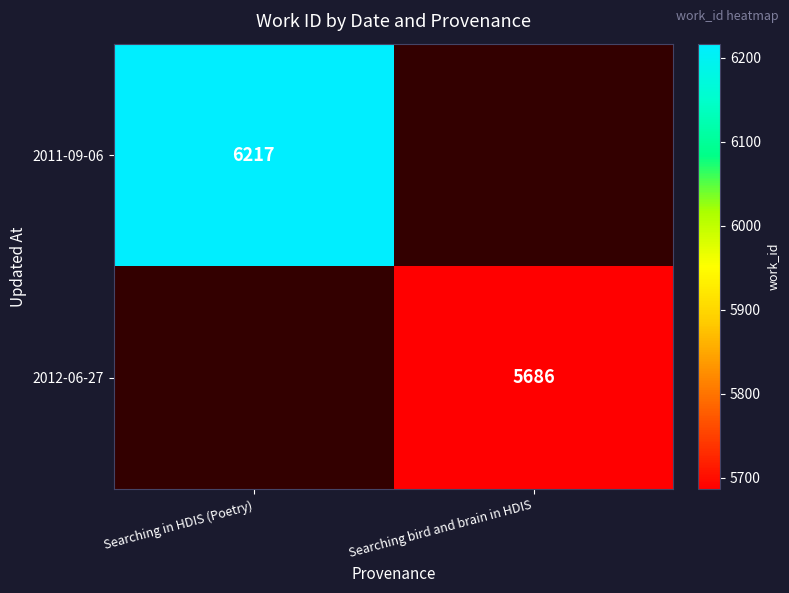

The value of 2011-09-06 at Searching in HDIS (Poetry) is 6217. True or false?

True